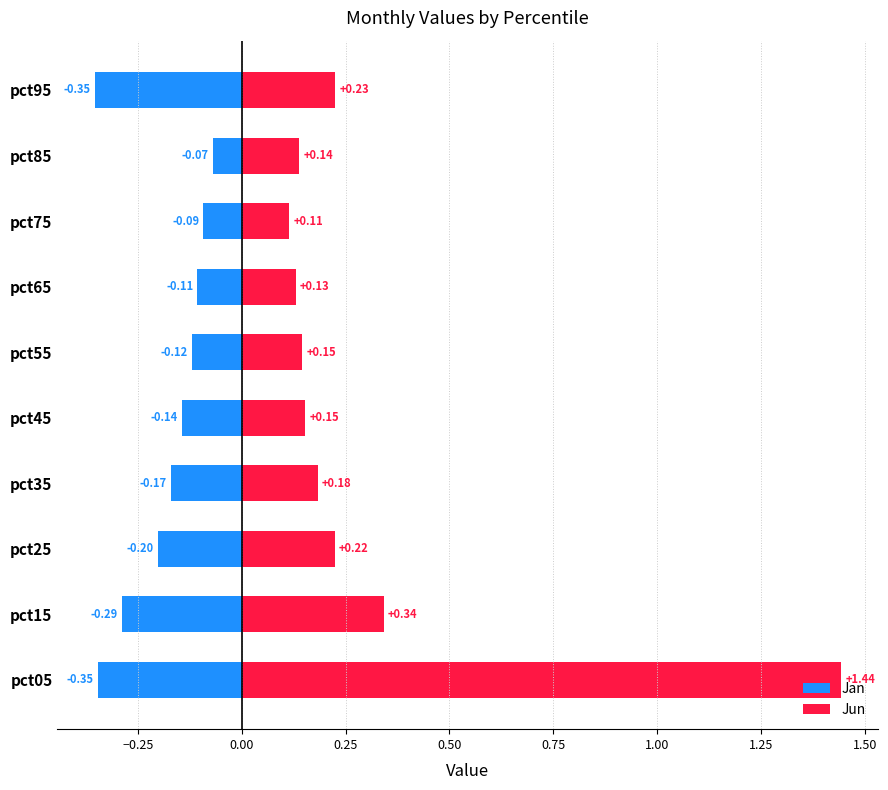

What is the value of the Jan bar at the 8th from the left?

-0.1